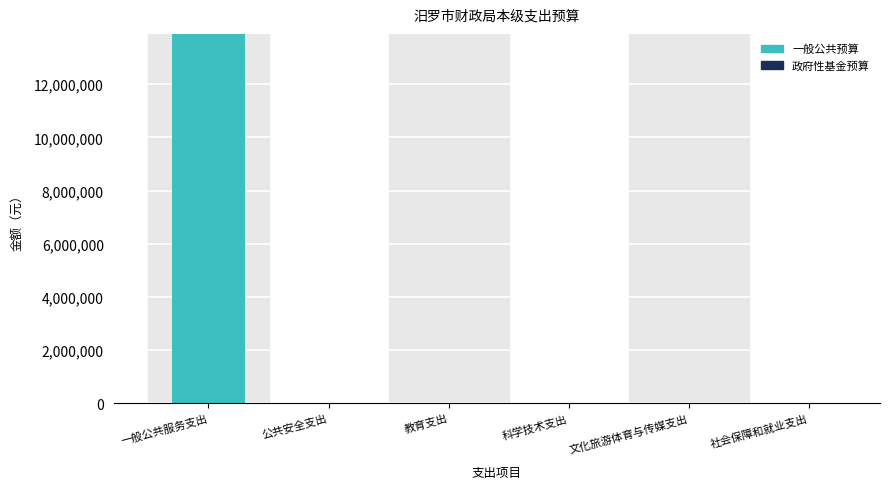

Count the number of data series in this chart.

1